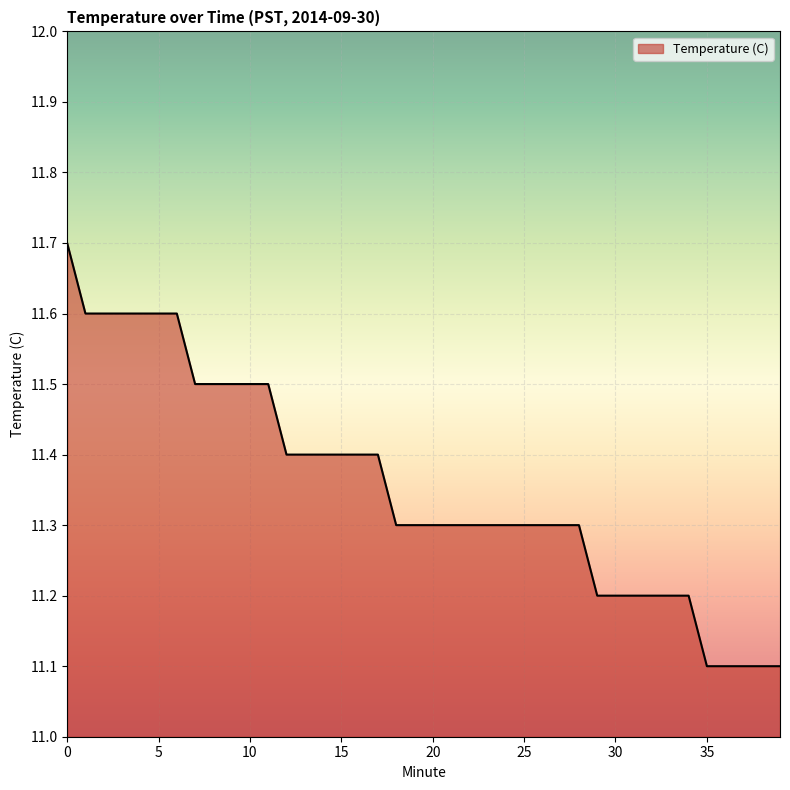

What is the difference between the maximum and minimum values?

0.6